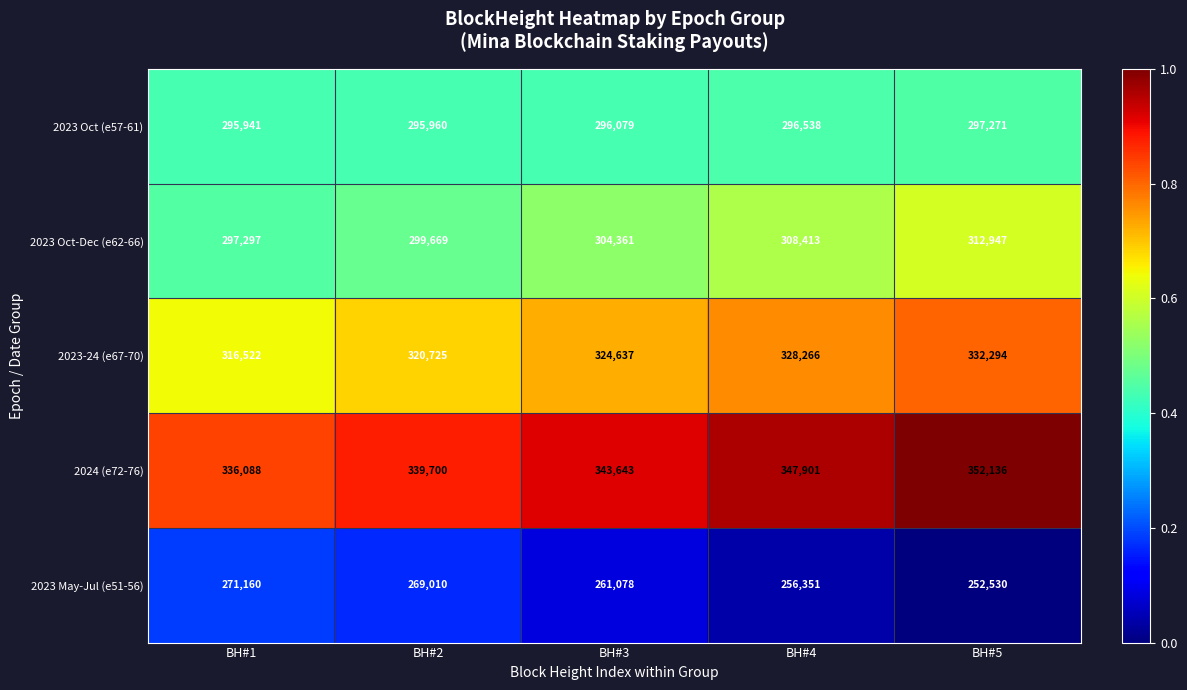

True or false: 2023 Oct-Dec (e62-66) has a value of 468406 at BH#1.

False